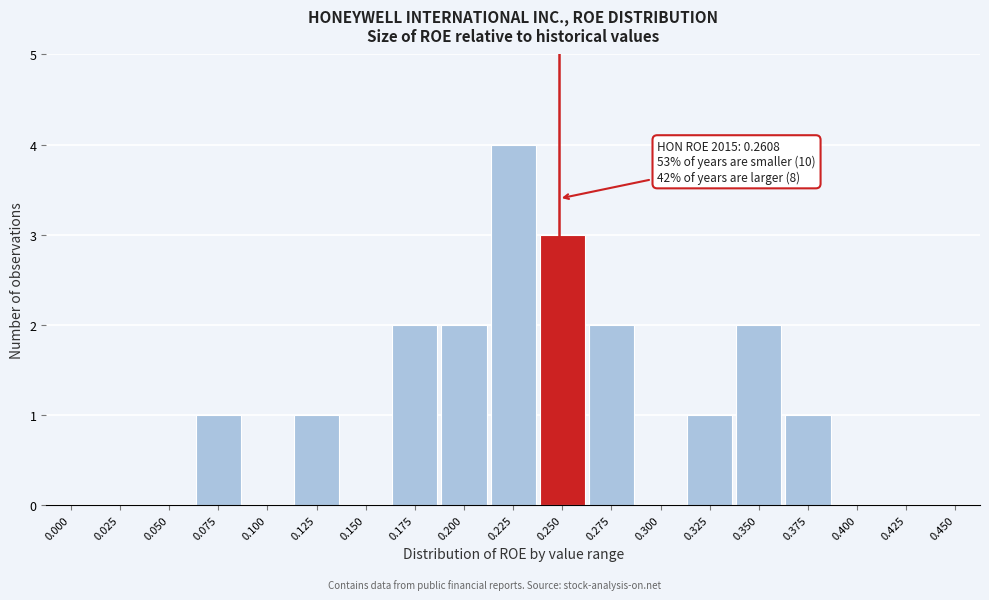

Reading right to left, extract all data points from this chart.

0.450=0	0.425=0	0.400=0	0.375=1	0.350=2	0.325=1	0.300=0	0.275=2	0.250=3	0.225=4	0.200=2	0.175=2	0.150=0	0.125=1	0.100=0	0.075=1	0.050=0	0.025=0	0.000=0